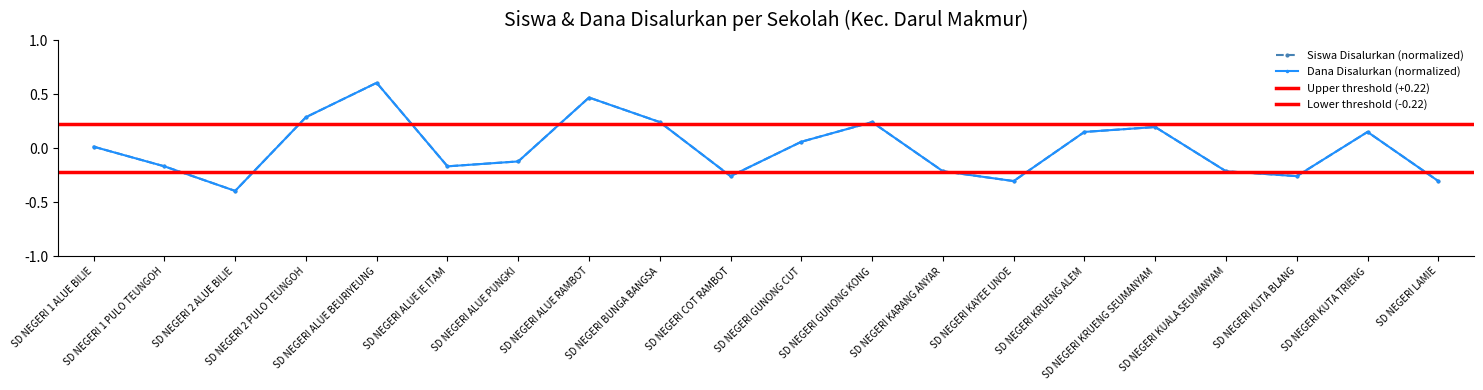

What is the difference between the second highest and second lowest values in the Siswa Pemberian series?

0.8